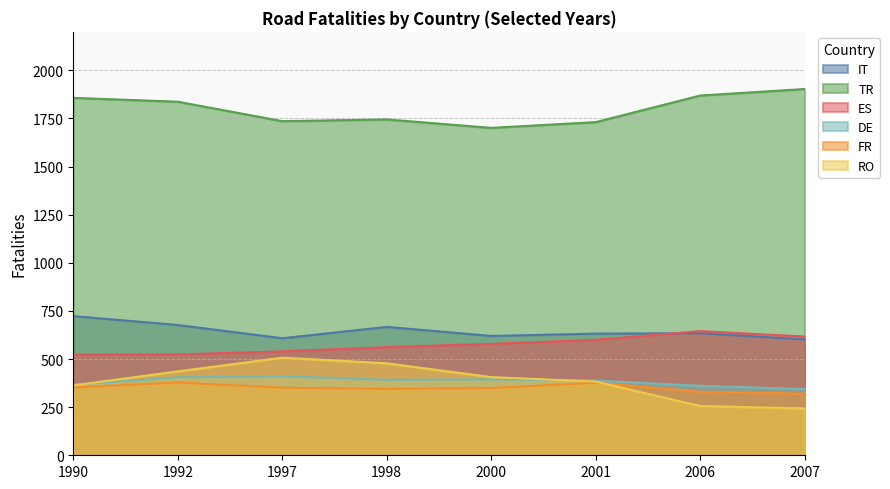

Is it true that DE equals 657 at 1992?

False